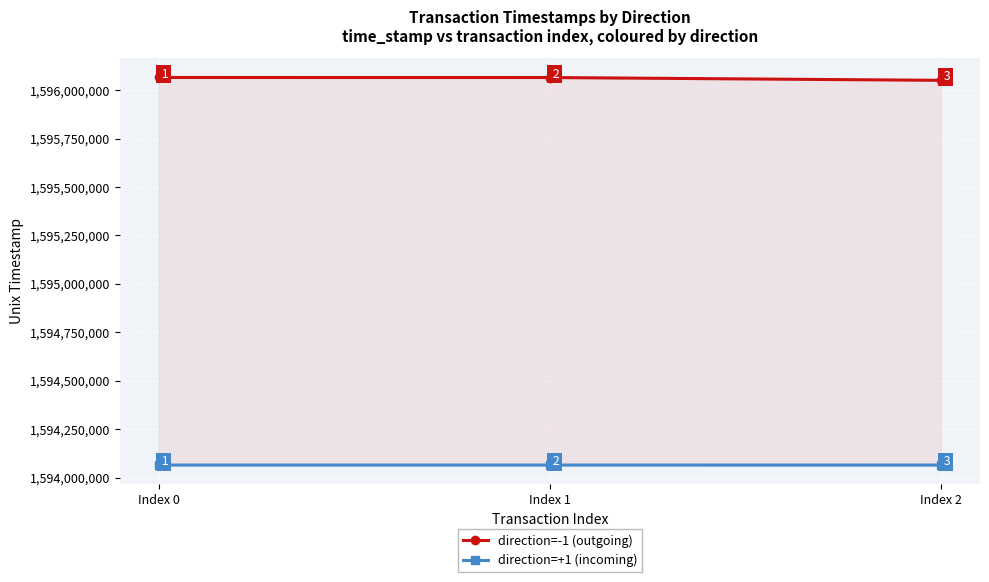

Which category has the highest value in the direction=-1 (outgoing) series?

Index 0